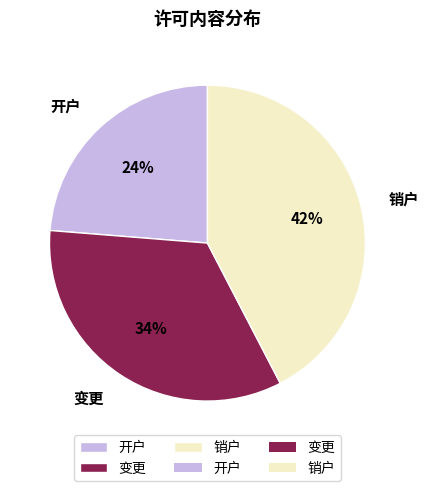

Which category has the smallest portion of the pie?

开户